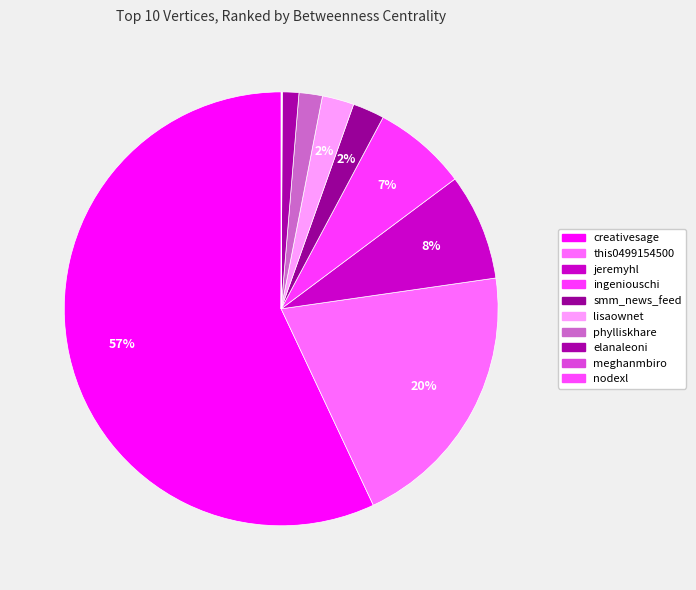

Count the number of slices in the pie.

10